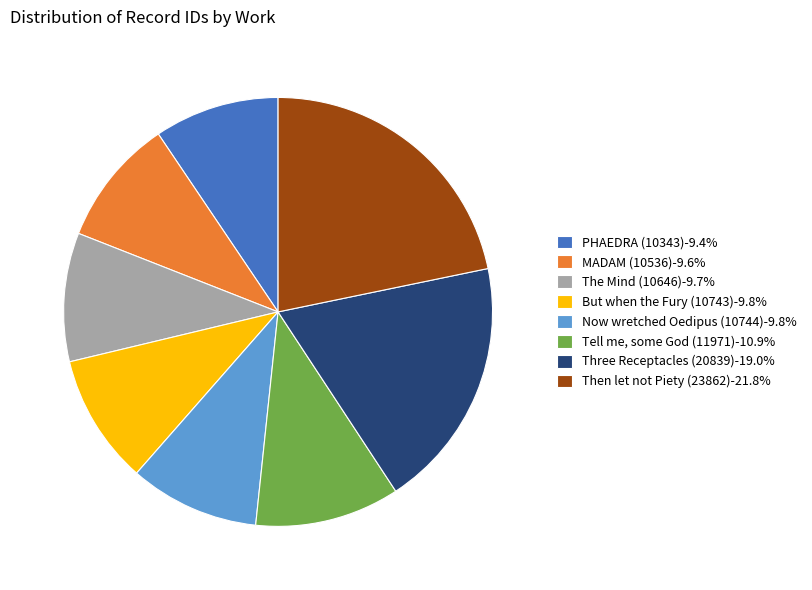

Combined, do MADAM (10536)-9.6% and Three Receptacles (20839)-19.0% account for over 50%?

No